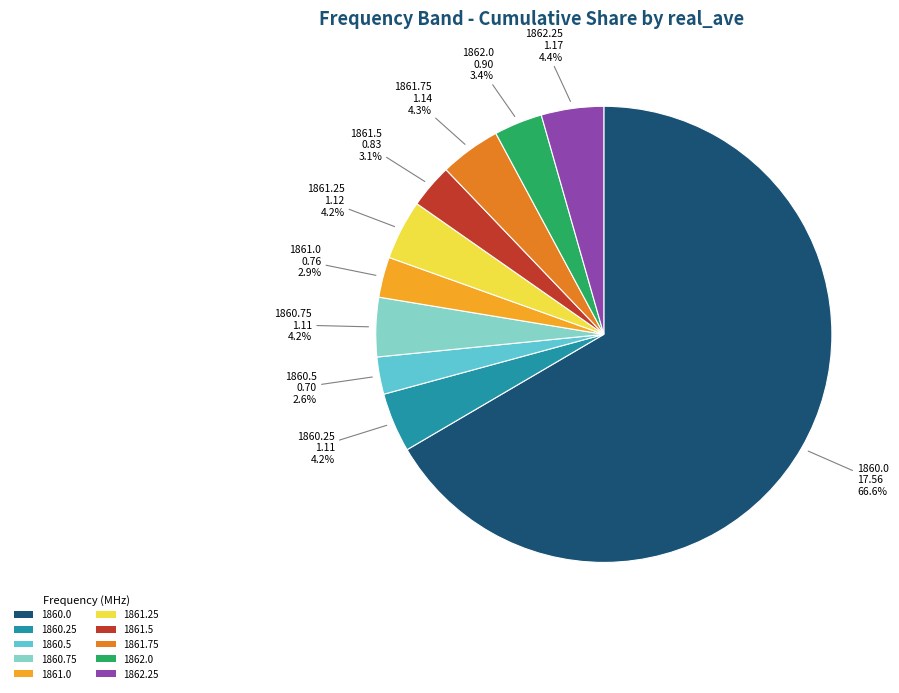

What is the largest slice in the pie chart?

1860.0